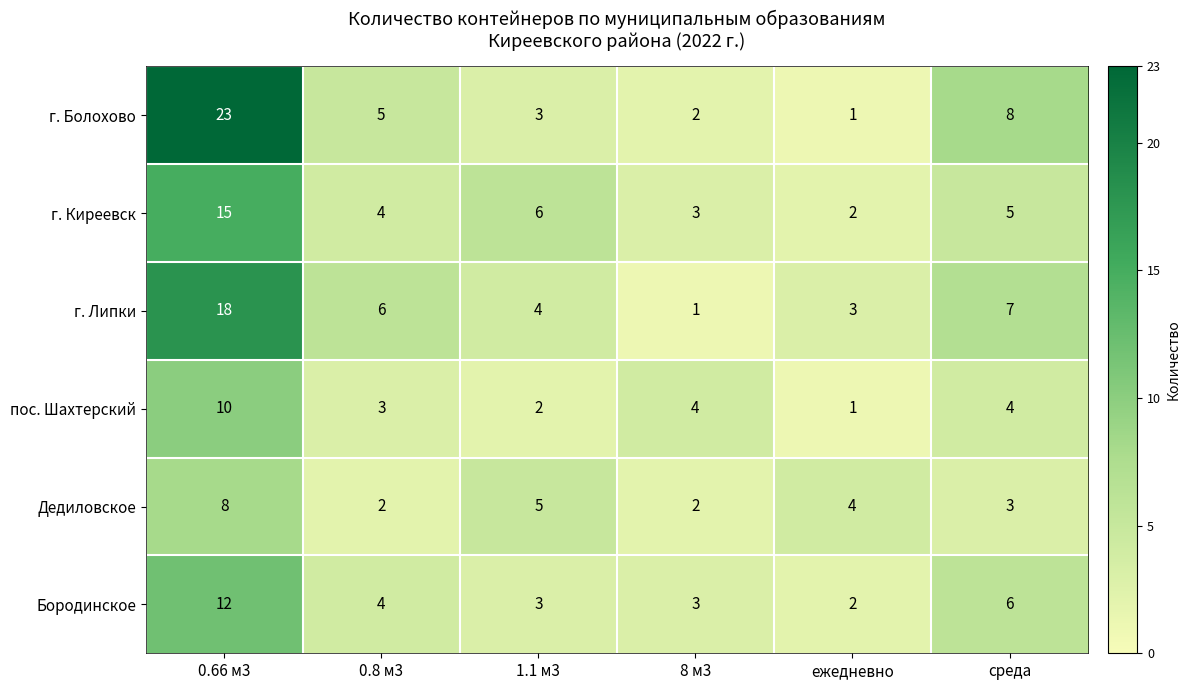

Between 0.66 м3 and 0.8 м3, which series saw the biggest shift?

г. Болохово